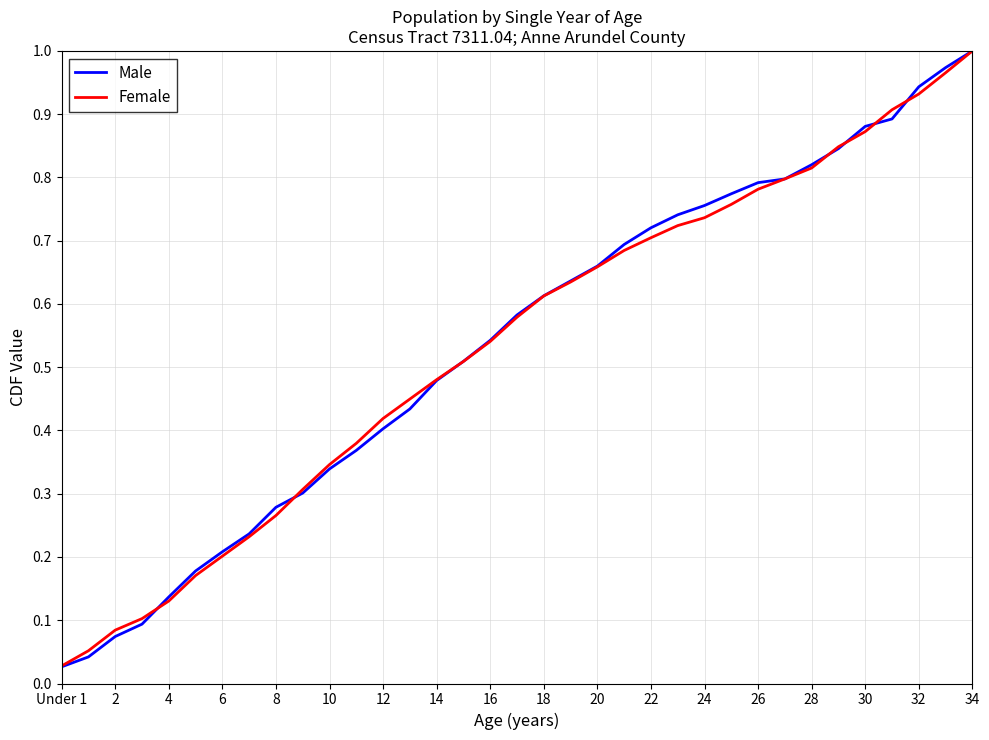

What are all the series names shown in the legend?

Male, Female